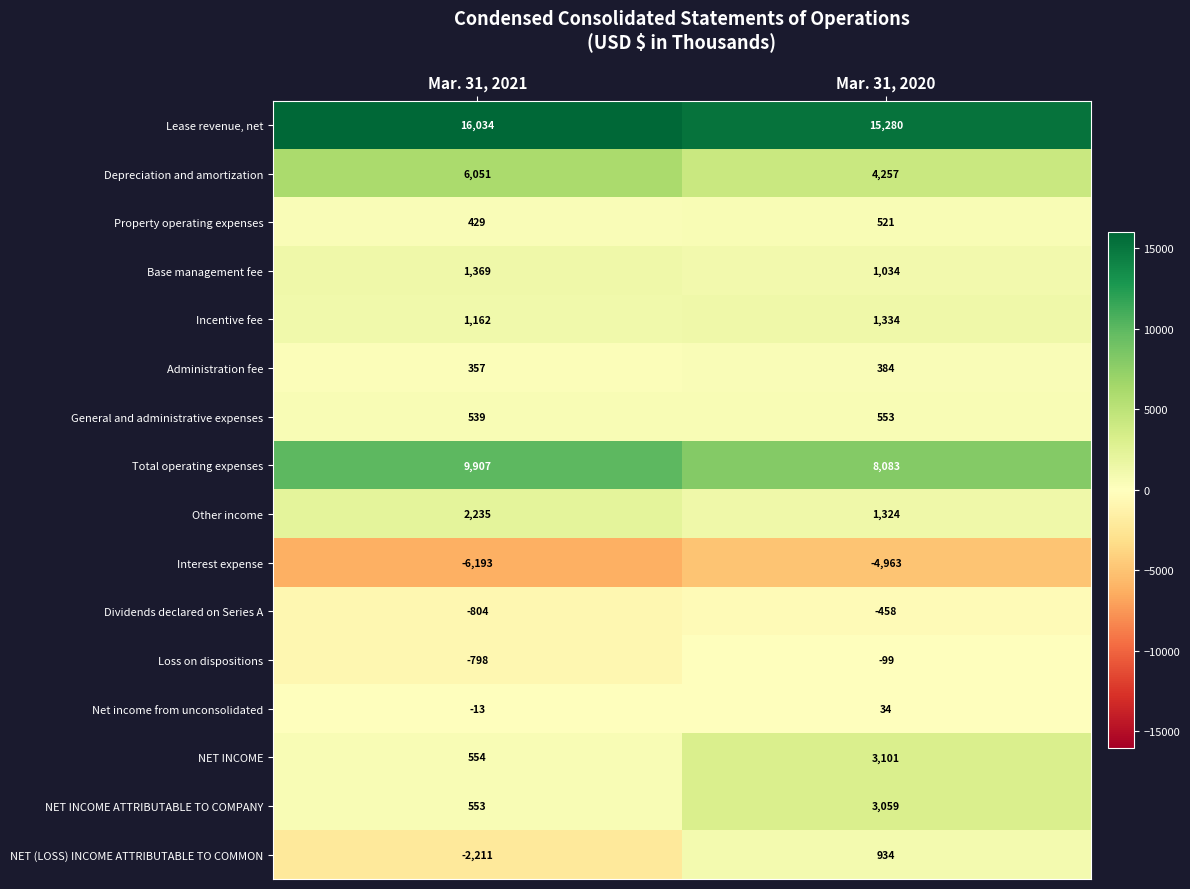

List the series in order of their peak value, lowest first.

Interest expense, Dividends declared on Series A, Loss on dispositions, Net income from unconsolidated, Administration fee, Property operating expenses, General and administrative expenses, NET (LOSS) INCOME ATTRIBUTABLE TO COMMON, Incentive fee, Base management fee, Other income, NET INCOME ATTRIBUTABLE TO COMPANY, NET INCOME, Depreciation and amortization, Total operating expenses, Lease revenue, net